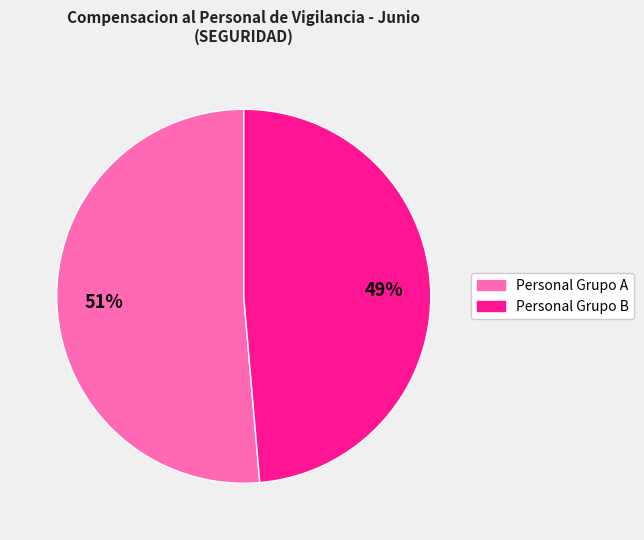

Count the number of slices in the pie.

2